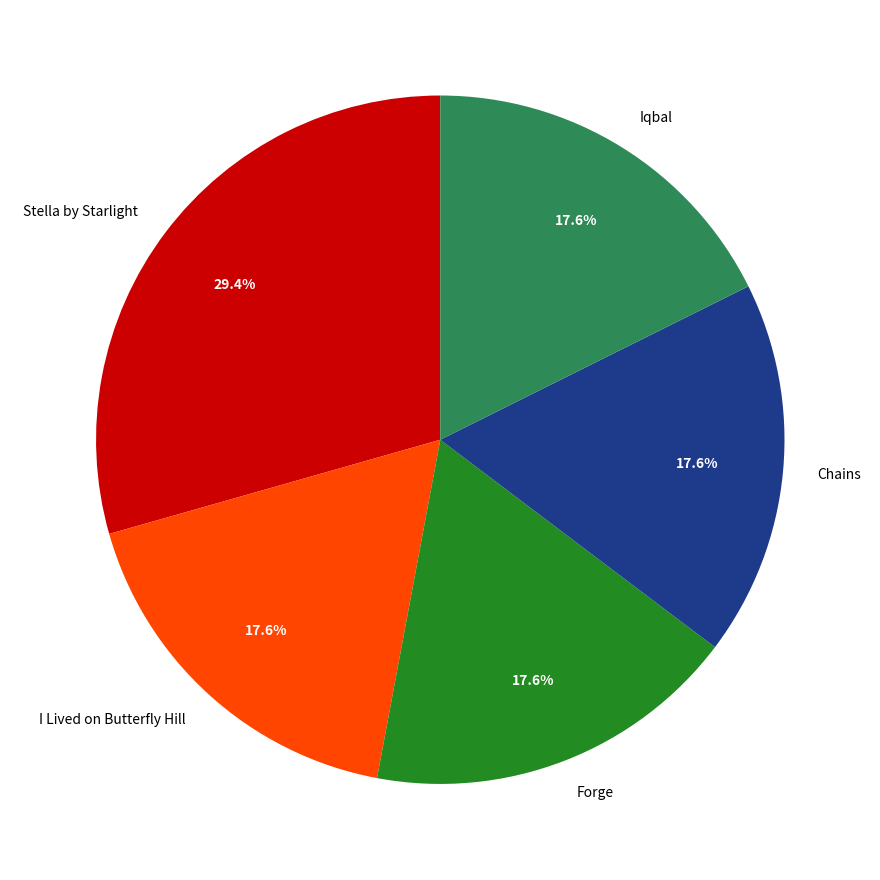

True or false: Chains accounts for 4% of the total.

False